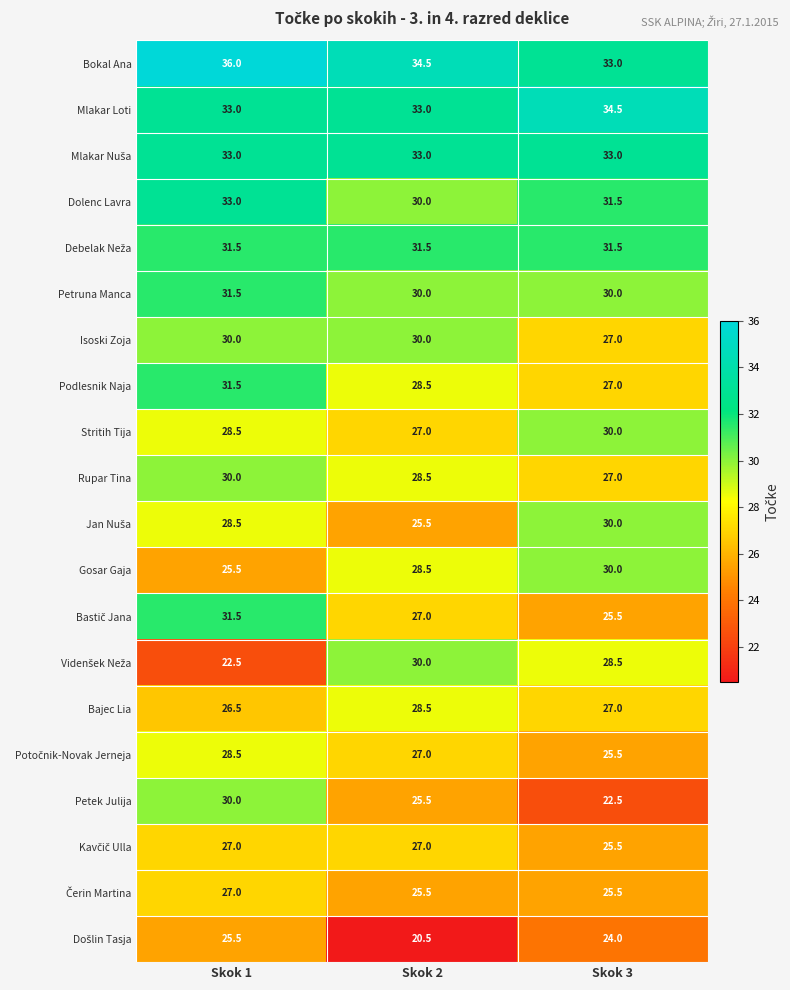

What is the difference between the highest and lowest values at Skok 2?

14.0